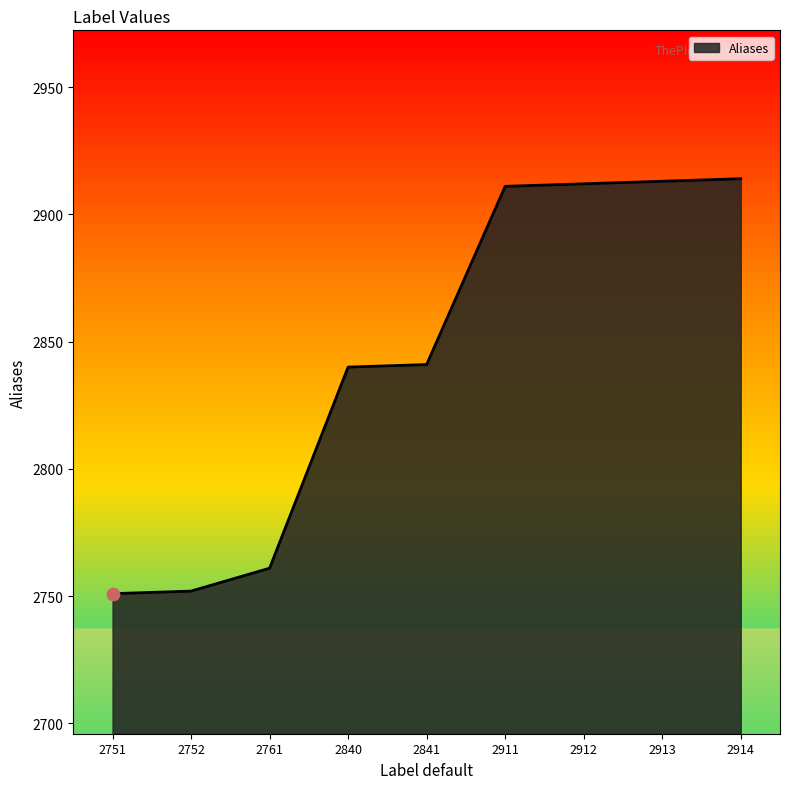

Approximately how many times larger is the value at 2841 compared to 2751?

1.0